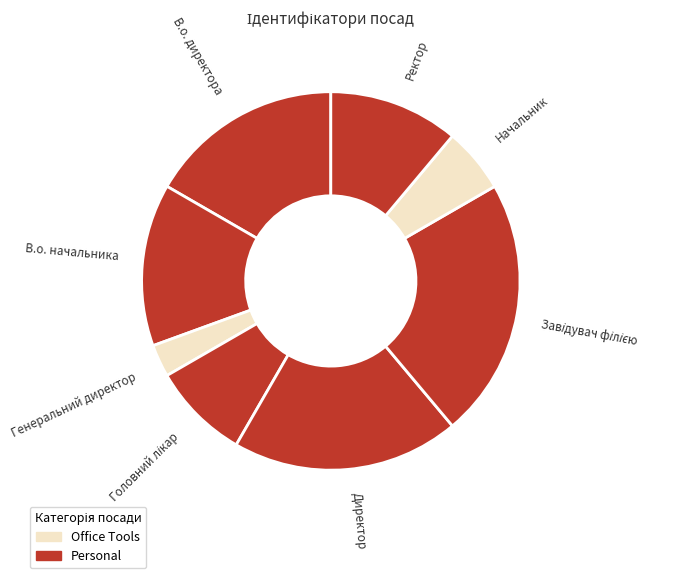

Combined, do В.о. директора and Начальник account for over 50%?

No